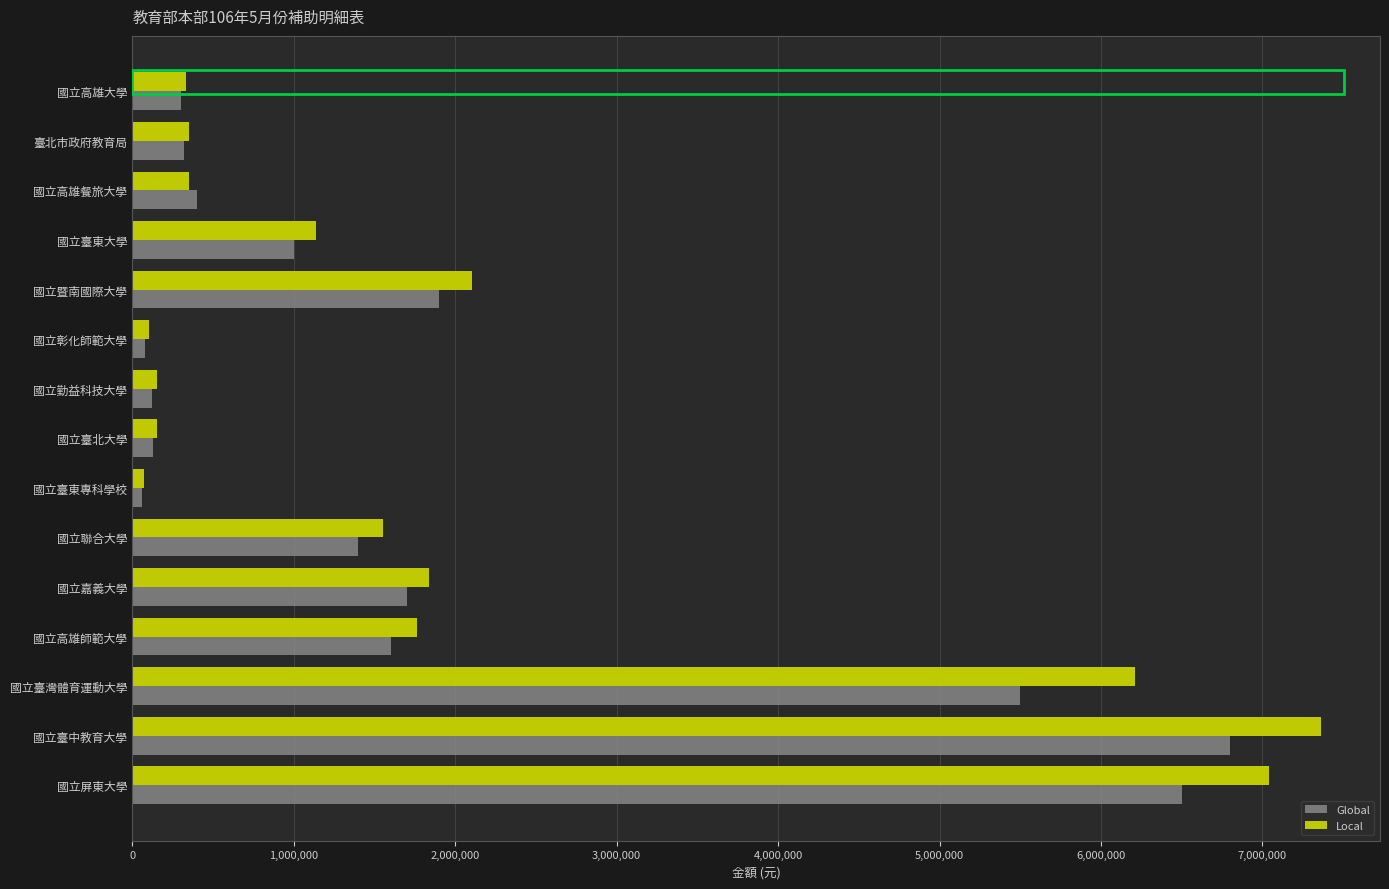

True or false: Local has a value of 1760000 at 國立高雄師範大學.

True